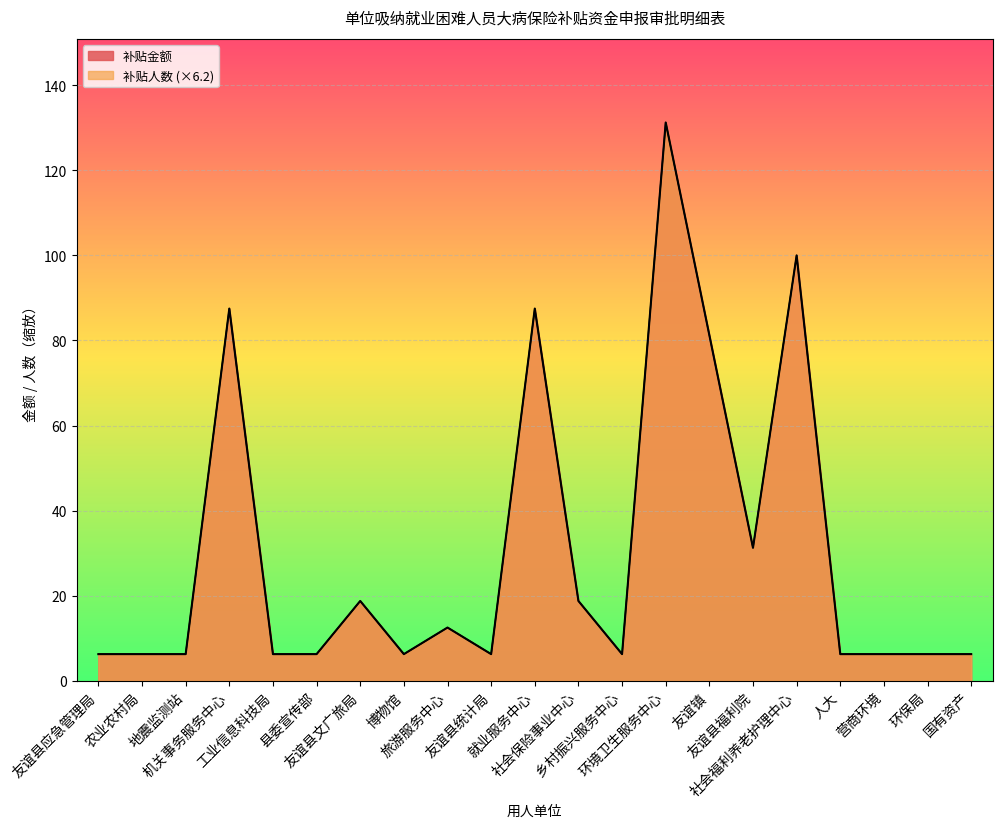

Which series has the widest spread of values?

补贴人数